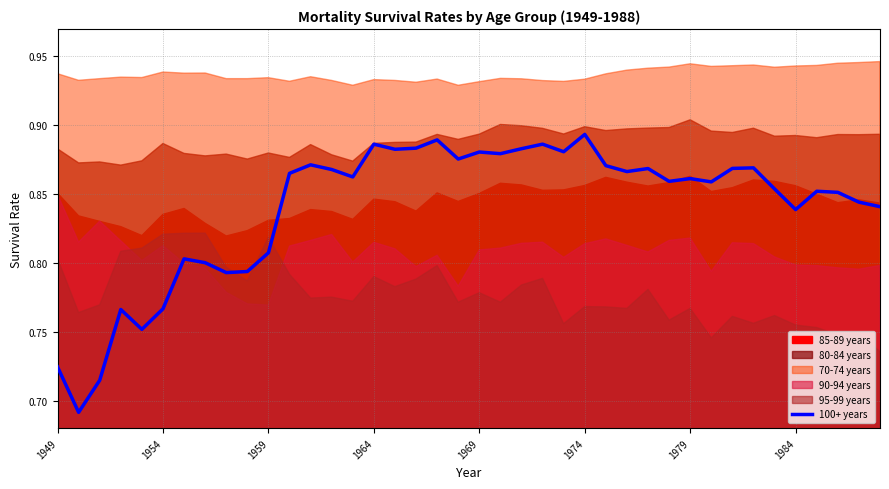

True or false: the data shows 0.3 at 1984.

False